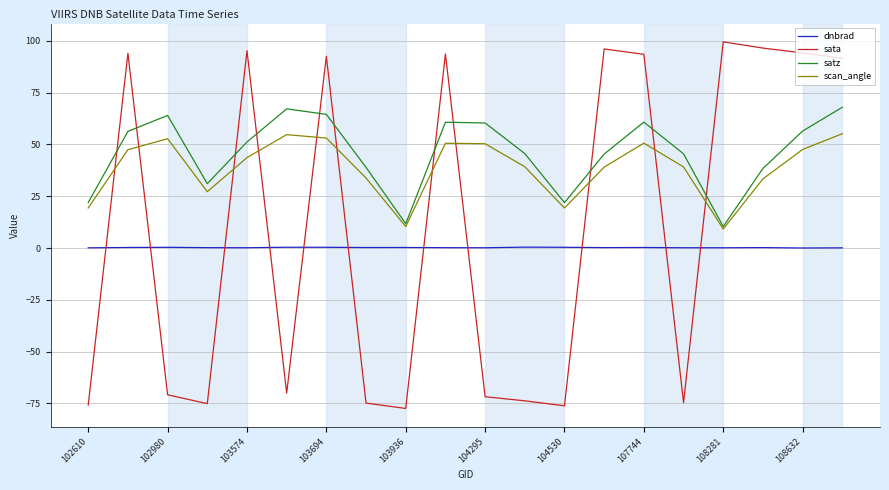

List the series in order of their overall mean, lowest first.

dnbrad, sata, scan_angle, satz